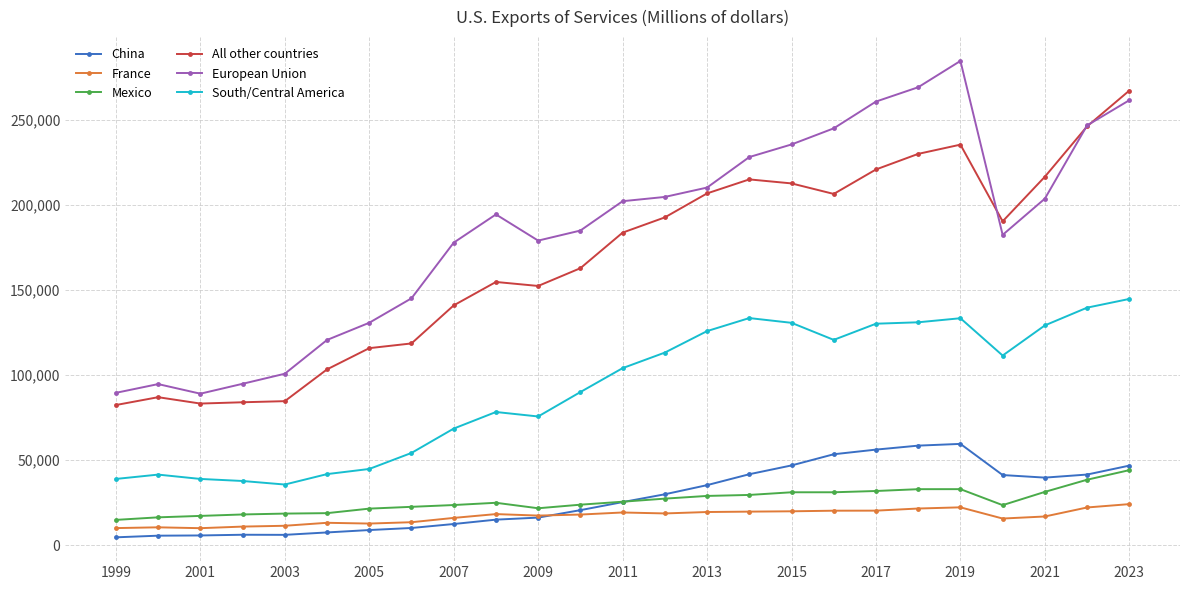

What are all the series names shown in the legend?

China, France, Mexico, All other countries, European Union, South/Central America